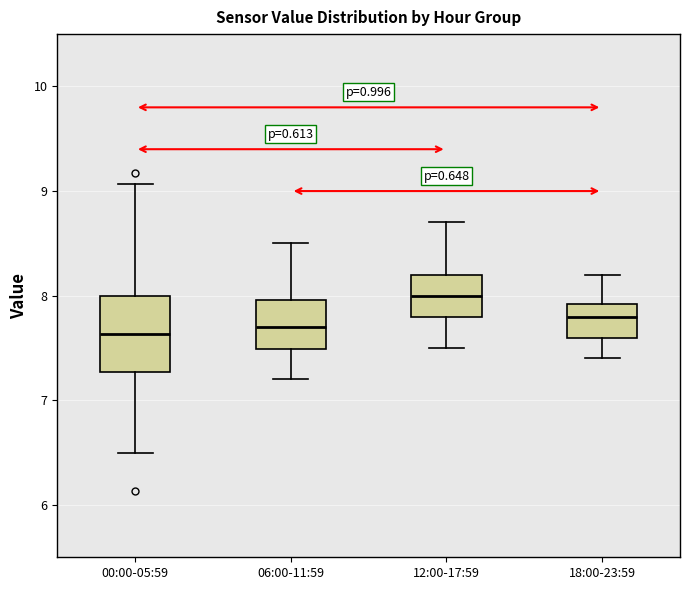

Which box's median line is the highest?

12:00-17:59